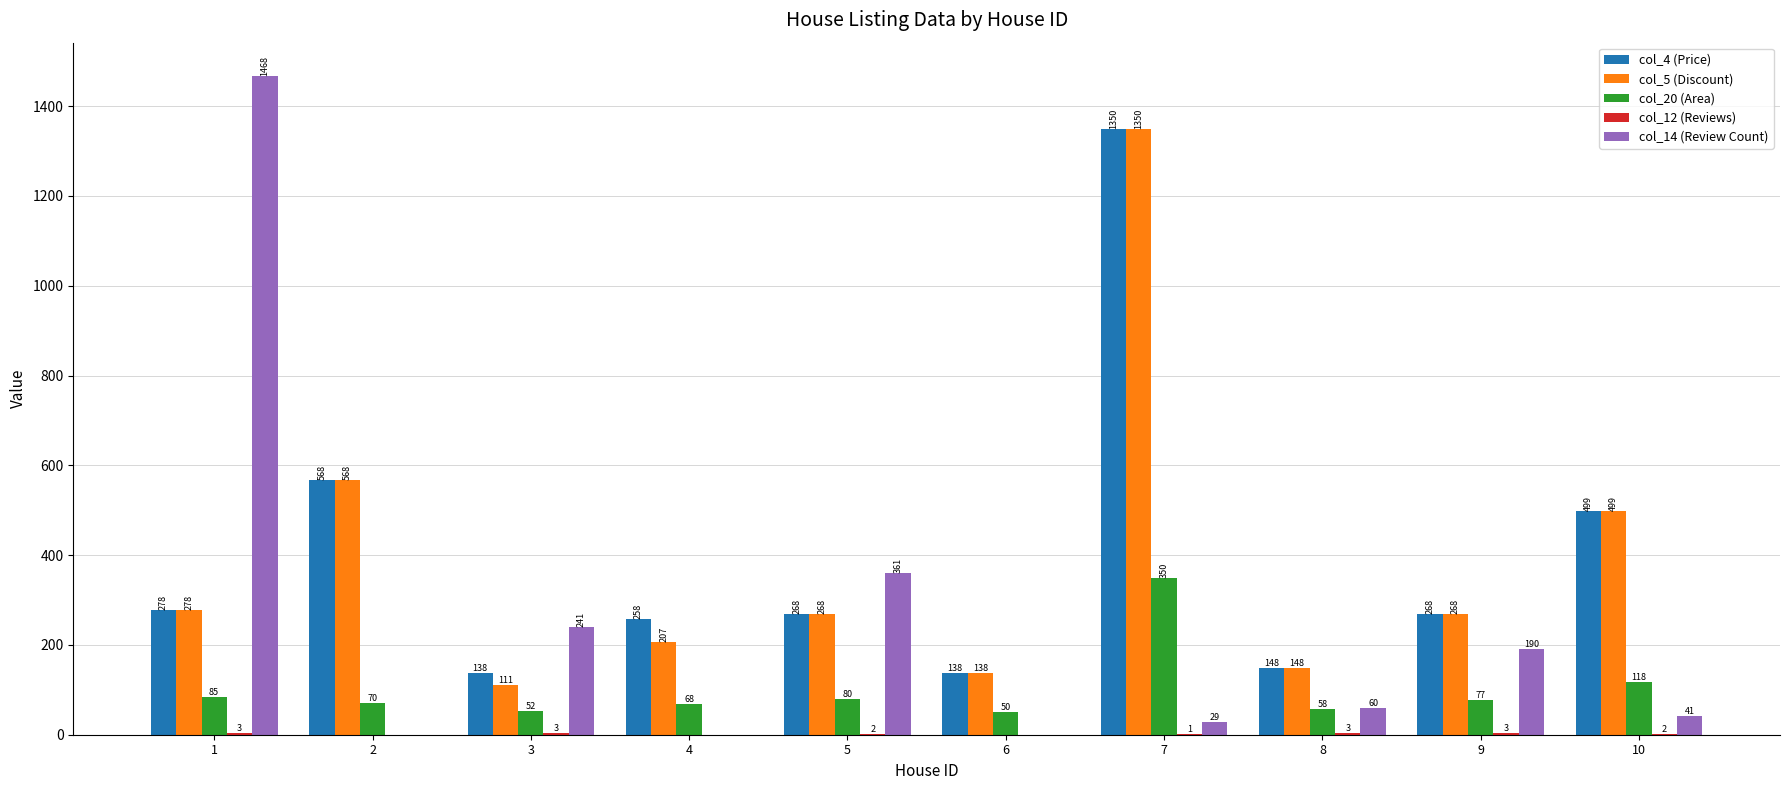

What is the sum of all col_4 (Price) values?

3913